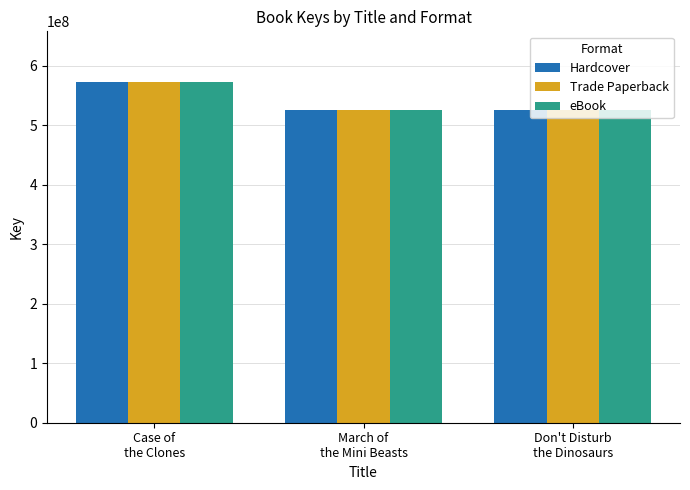

What is the maximum value shown in the chart?

571783086